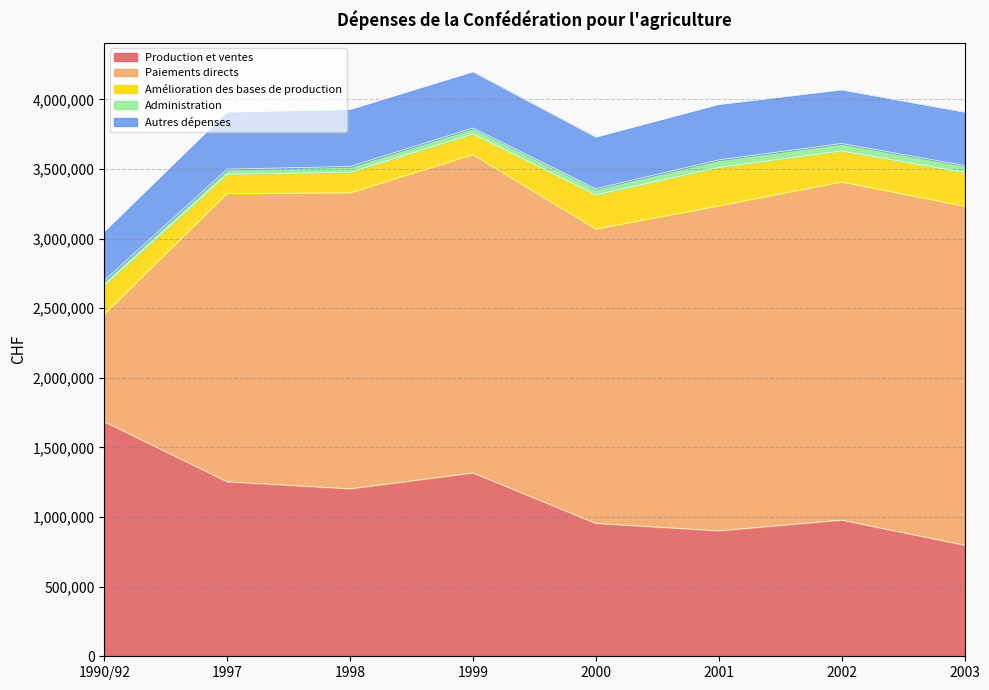

Does the chart have visible grid lines?

Yes